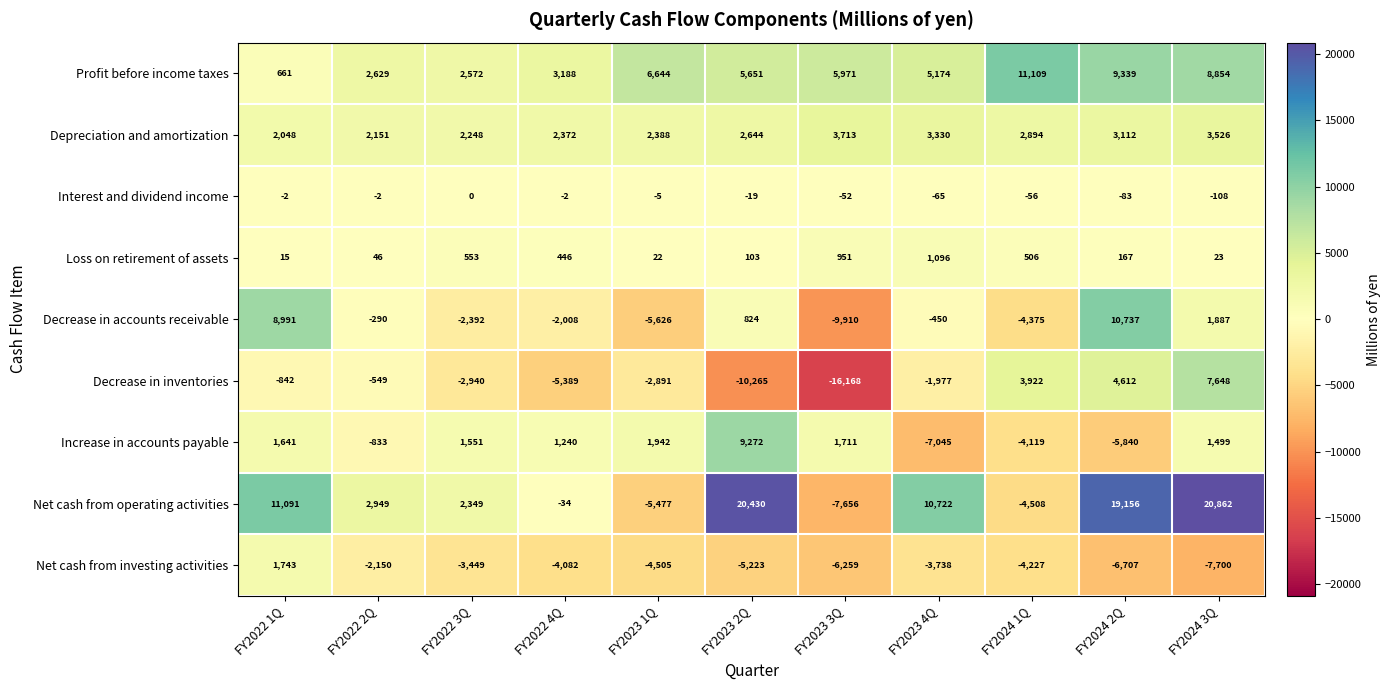

Rank the series by their maximum value, from lowest to highest.

Interest and dividend income, Loss on retirement of assets, Net cash from investing activities, Depreciation and amortization, Decrease in inventories, Increase in accounts payable, Decrease in accounts receivable, Profit before income taxes, Net cash from operating activities